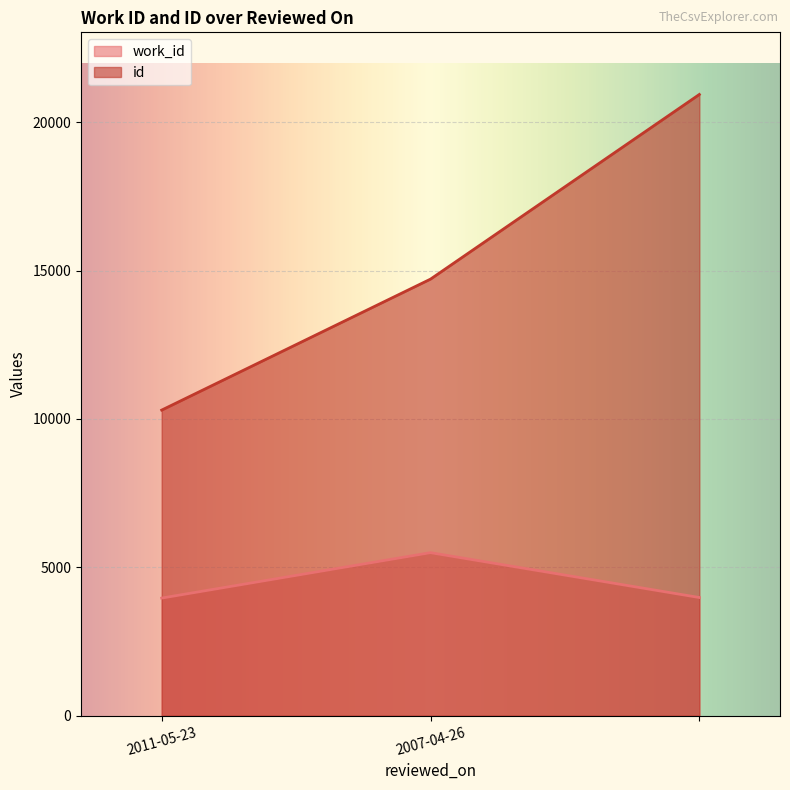

Count the number of categories in the chart.

3